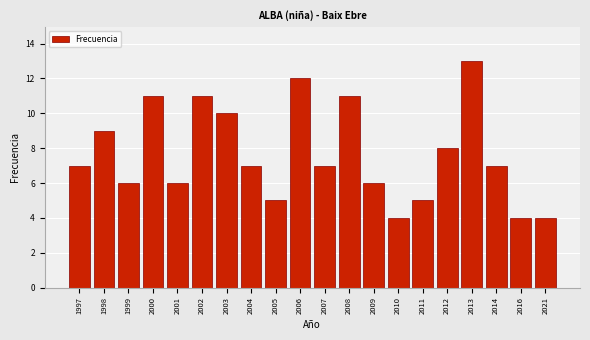

Reading left to right, transcribe all the data shown in this chart.

7	9	6	11	6	11	10	7	5	12	7	11	6	4	5	8	13	7	4	4